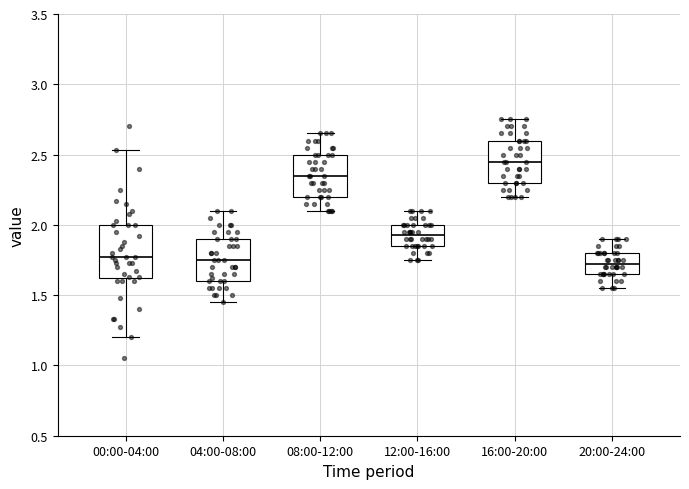

Reading left to right, transcribe this box plot: for each box, give where its median line is, the range the box spans, and where its two whiskers end, as read against the y-axis. The values are not printed on the chart, so give them approximately, as read against the axis.

00:00-04:00: median 1.75, box 1.60 to 2.00, whiskers 1.20 to 2.55
04:00-08:00: median 1.75, box 1.60 to 1.90, whiskers 1.45 to 2.10
08:00-12:00: median 2.35, box 2.20 to 2.50, whiskers 2.10 to 2.65
12:00-16:00: median 1.95, box 1.85 to 2.00, whiskers 1.75 to 2.10
16:00-20:00: median 2.45, box 2.30 to 2.60, whiskers 2.20 to 2.75
20:00-24:00: median 1.75, box 1.65 to 1.80, whiskers 1.55 to 1.90